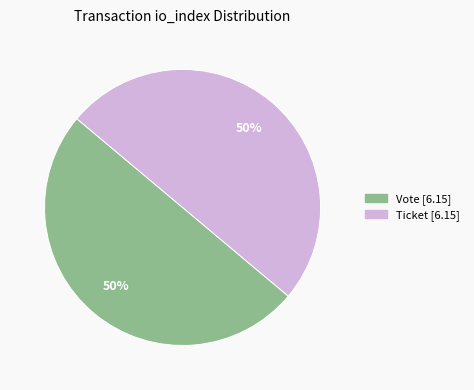

To the nearest percent, what is the average slice percentage?

50%